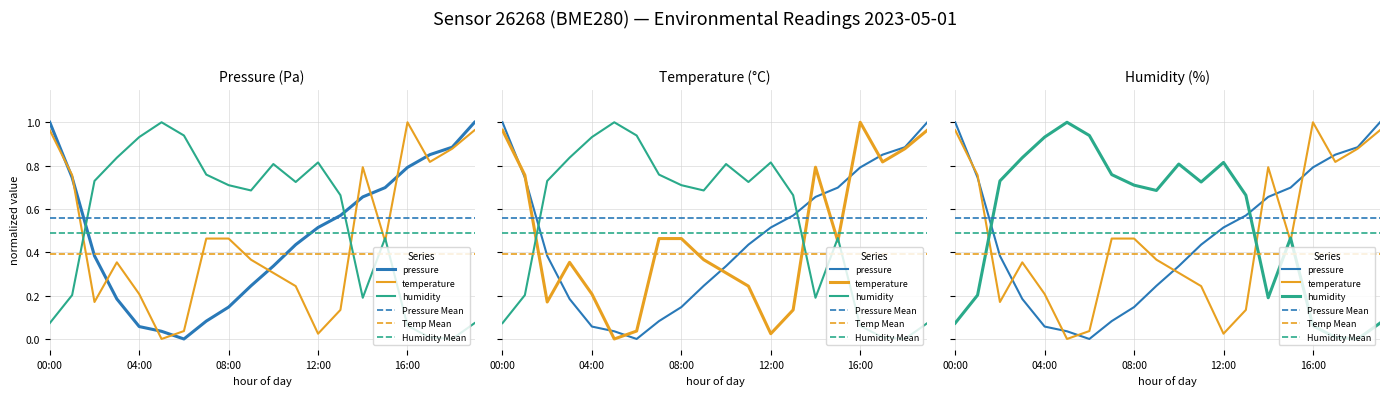

At 03:00, list the series in order from largest to smallest.

humidity, temperature, pressure